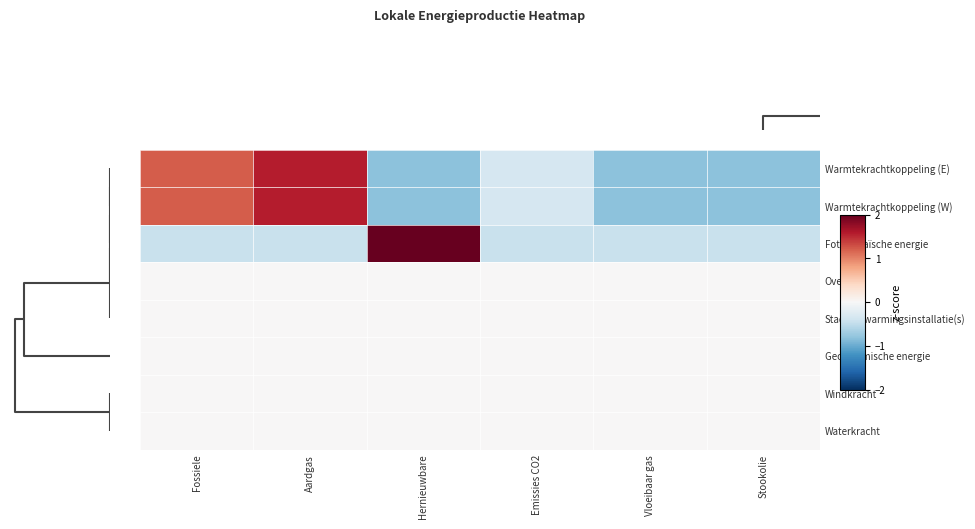

What is the total value across all series at Vloeibaar gas?

-2.1